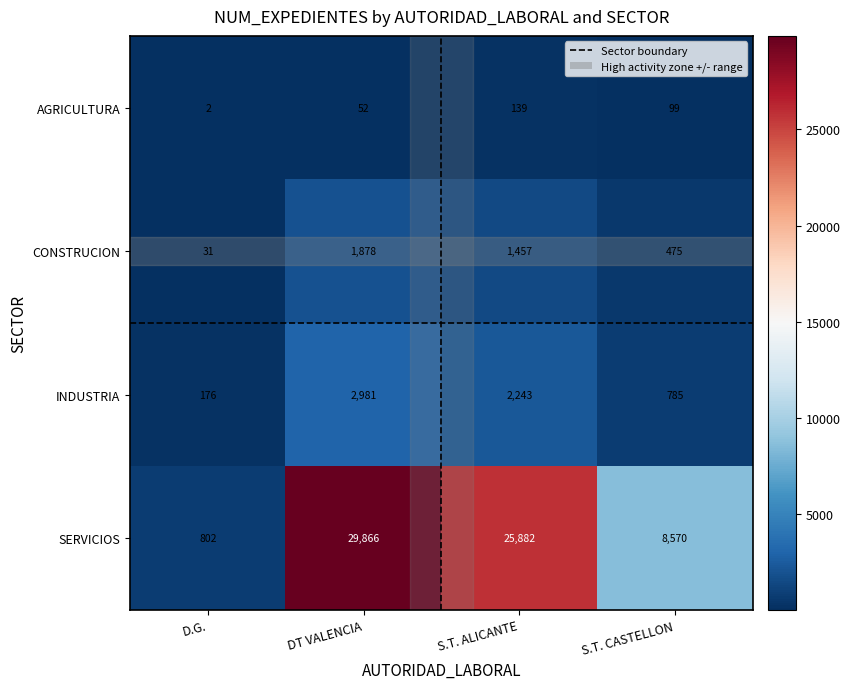

At which category is the sum across all series the highest?

DT VALENCIA